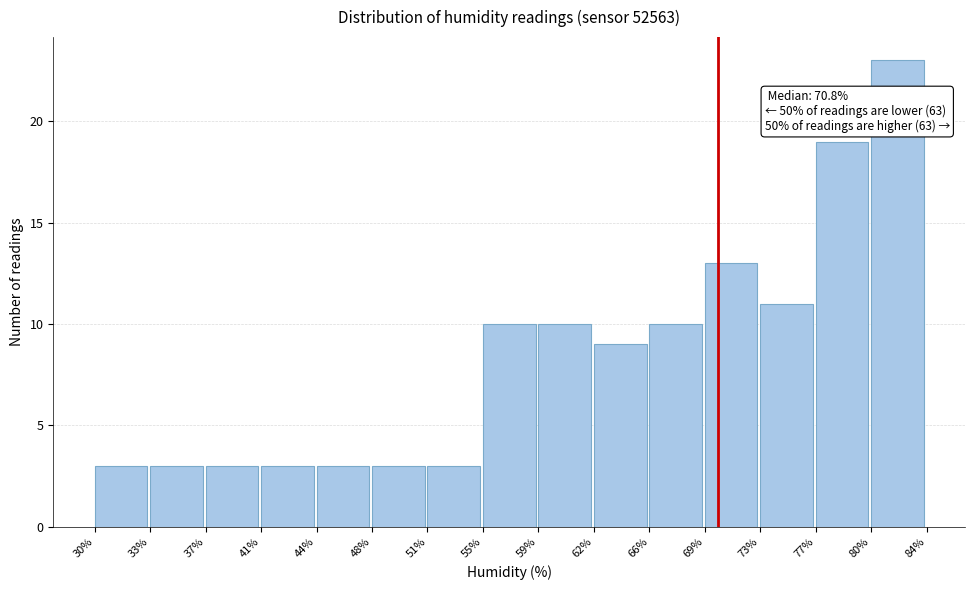

Reading right to left, transcribe all the data shown in this chart.

80%=23	77%=19	73%=11	69%=13	66%=10	62%=9	59%=10	55%=10	51%=3	48%=3	44%=3	41%=3	37%=3	33%=3	30%=3